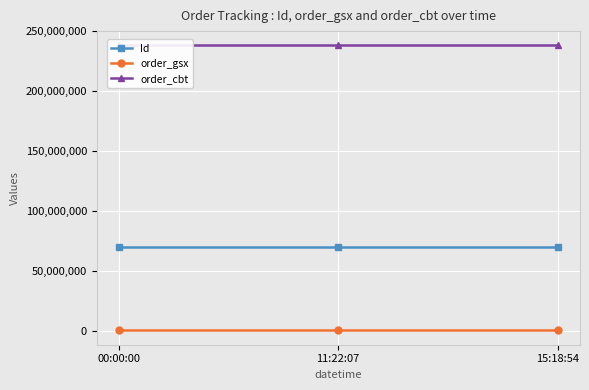

Which category has the highest value across all series?

00:00:00